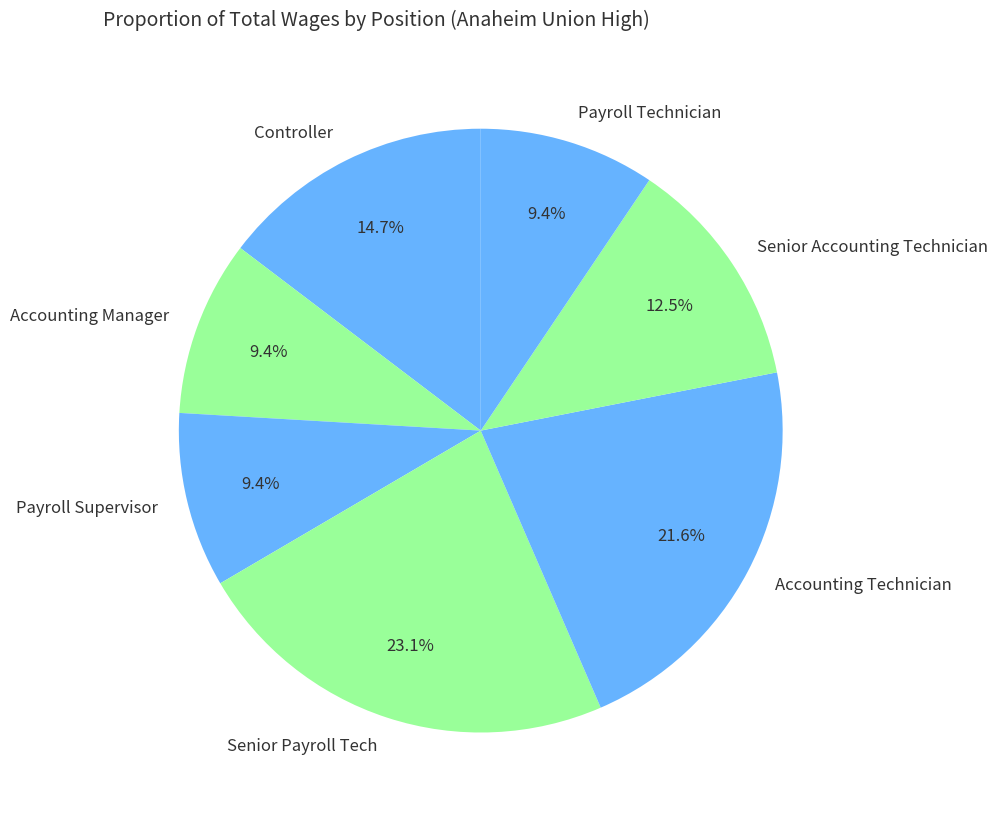

Which category has the biggest portion of the pie?

Senior Payroll Tech